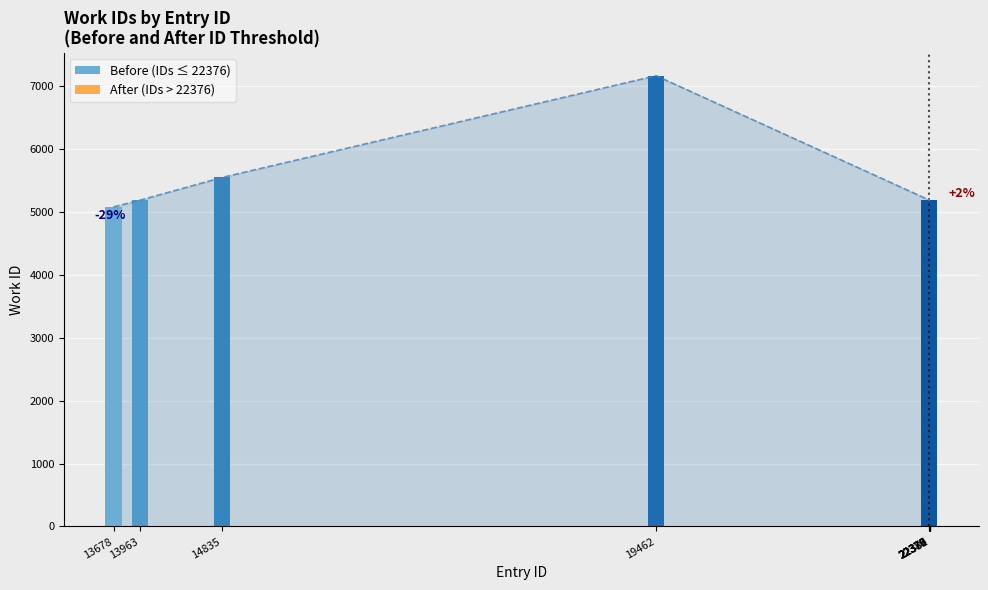

Rank the categories by Before (IDs ≤ 22376) value from lowest to highest.

13678, 13963, 22376, 14835, 19462